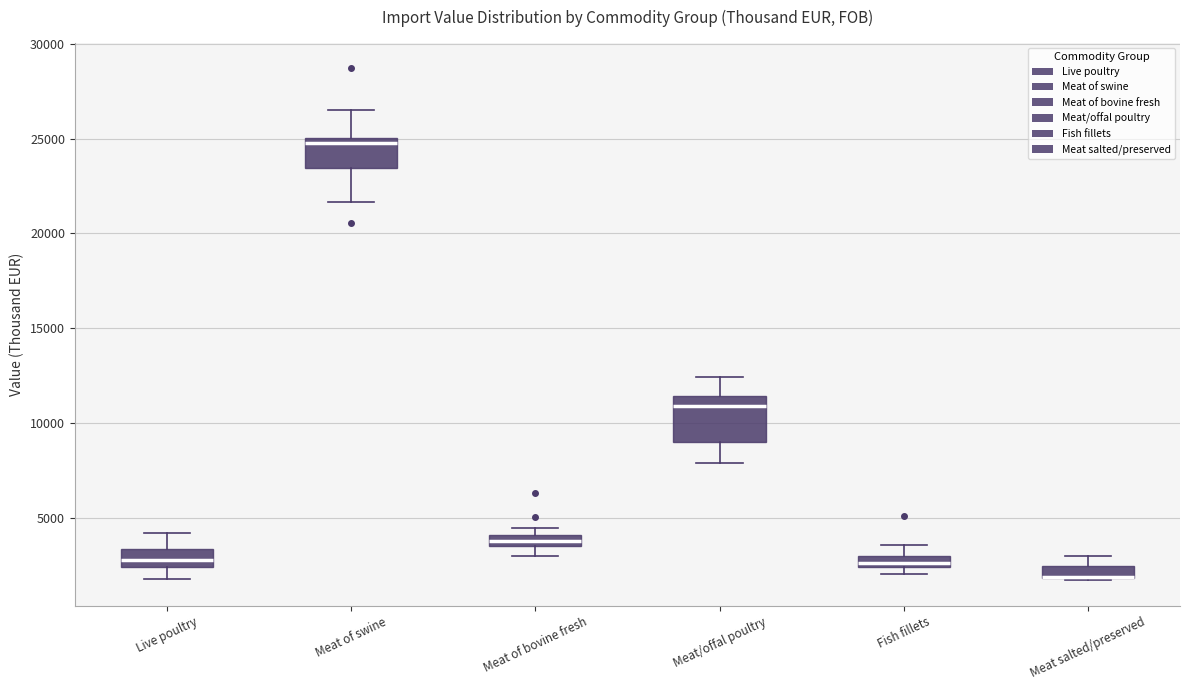

Comparing the boxes themselves (not the whiskers), which one is the tallest?

Meat/offal poultry